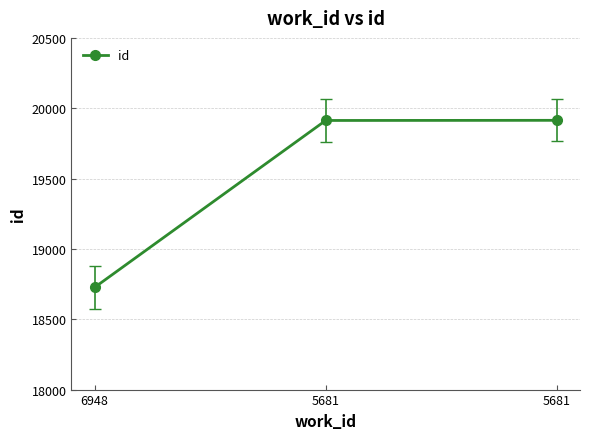

Reading left to right, list all the values displayed in this chart.

18726	19913	19914